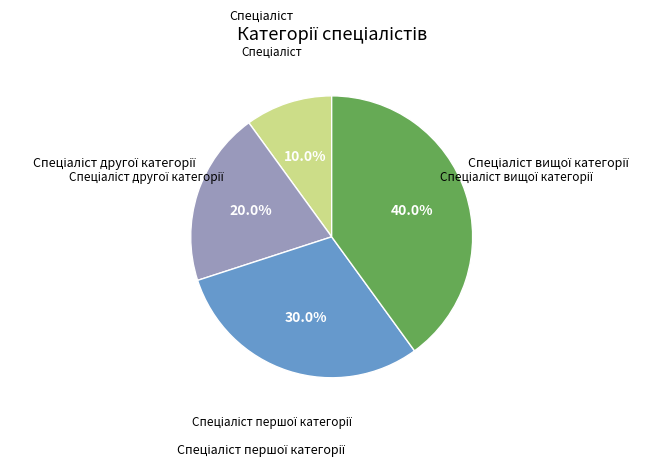

Is there any slice that represents more than half of the pie?

No